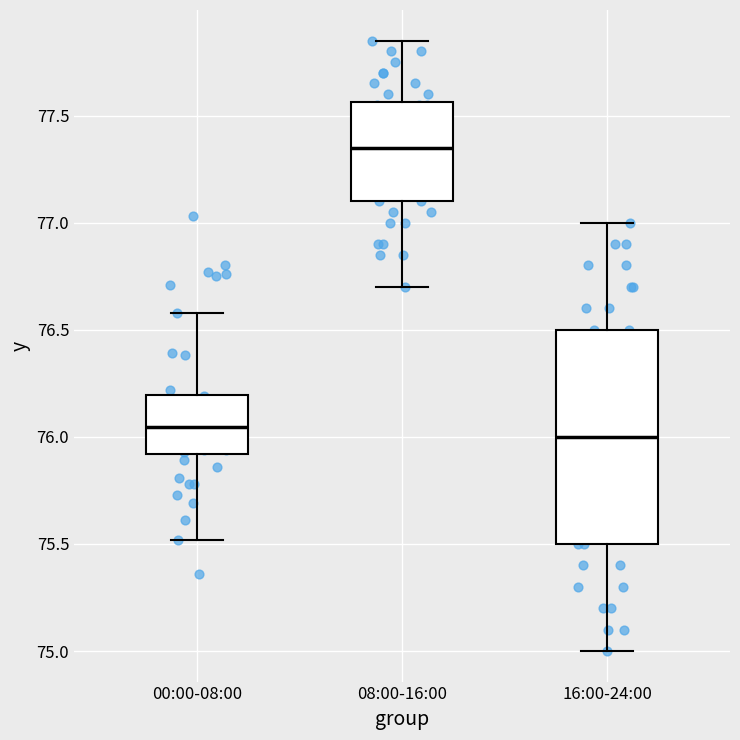

Reading left to right, transcribe this box plot: for each box, give where its median line is, the range the box spans, and where its two whiskers end, as read against the y-axis. The values are not printed on the chart, so give them approximately, as read against the axis.

00:00-08:00: median 76.05, box 75.90 to 76.20, whiskers 75.50 to 76.60
08:00-16:00: median 77.35, box 77.10 to 77.55, whiskers 76.70 to 77.85
16:00-24:00: median 76.00, box 75.50 to 76.50, whiskers 75.00 to 77.00